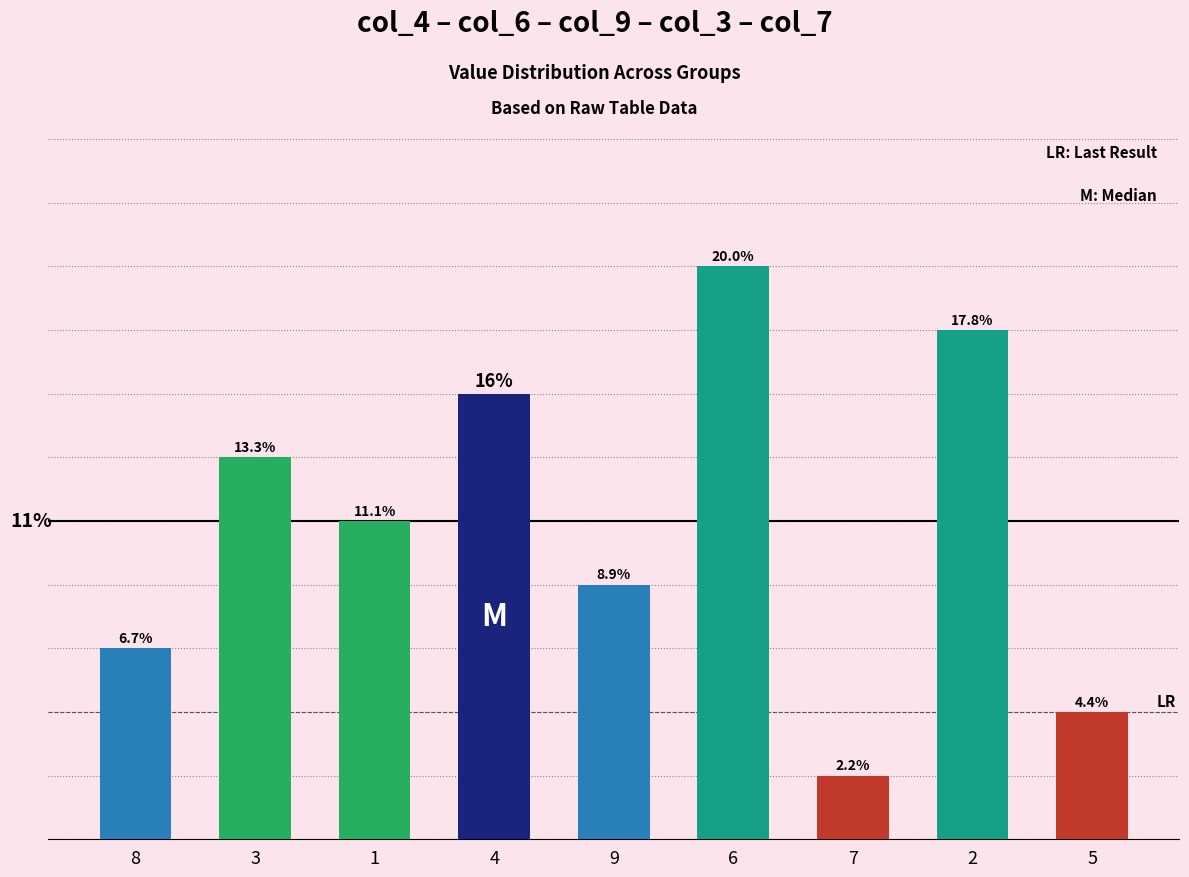

Are the bars horizontal?

No